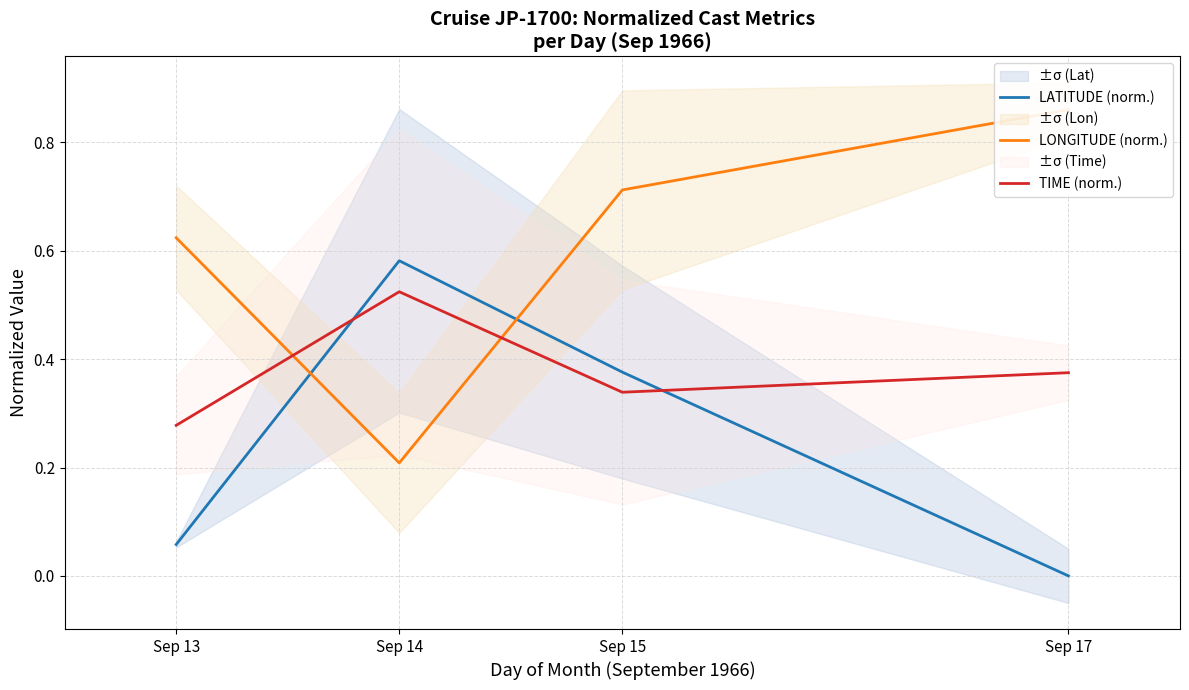

At which label is TIME (norm.) closest to 0?

Sep 13